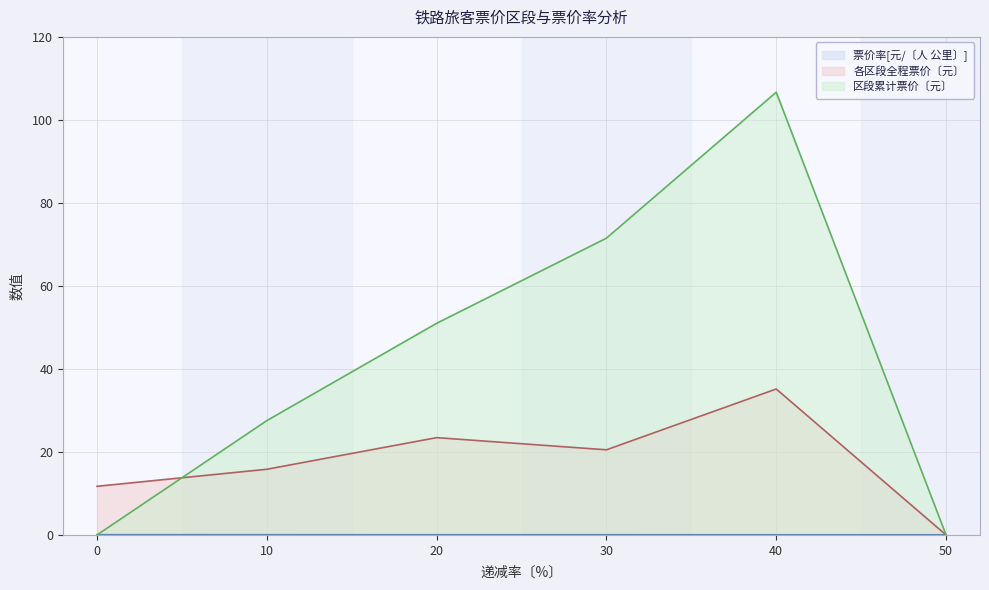

Which series has the largest range (max minus min)?

区段累计票价〔元〕